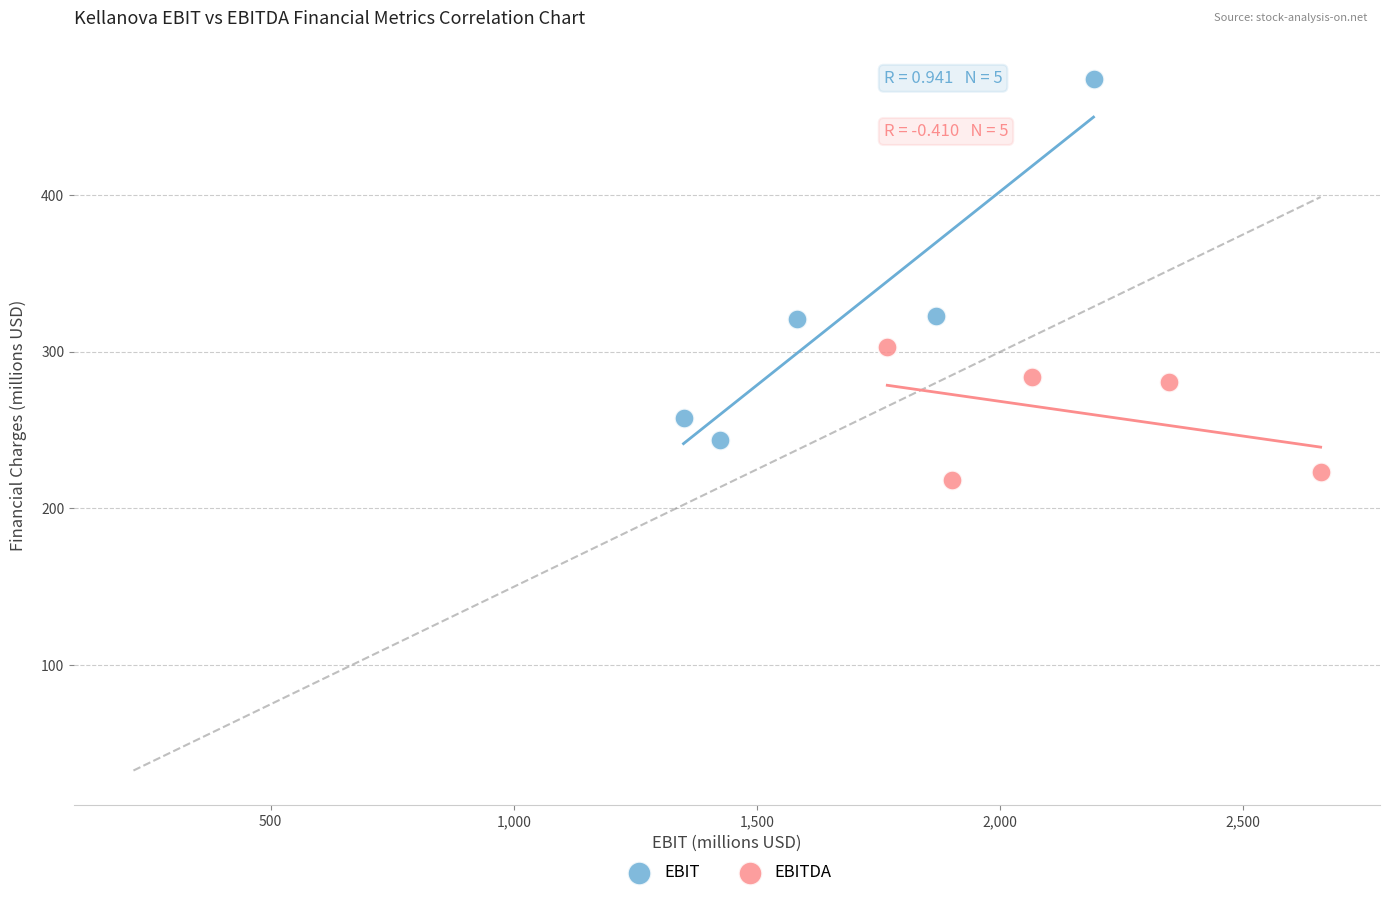

Which series has the widest spread of Y values?

EBIT